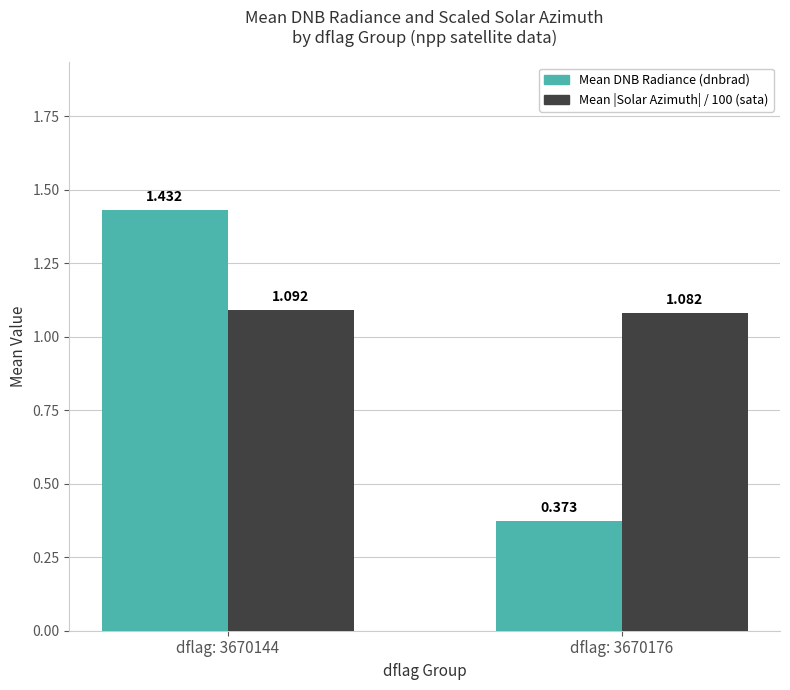

What is the sum of the Mean |Solar Azimuth| / 100 (sata) values at dflag: 3670176 and dflag: 3670144?

2.2